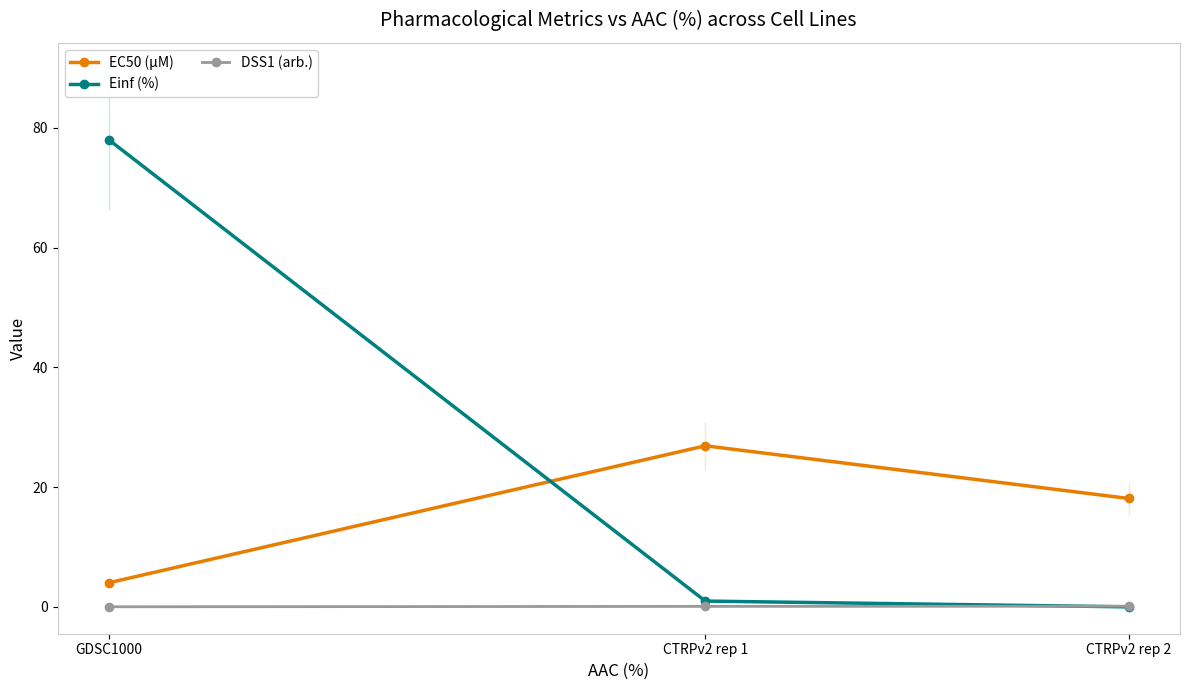

Reading left to right, extract all data points from this chart.

EC50 (µM): 4.0	26.9	18.1
Einf (%): 78.0	1.0	0.0
DSS1 (arb.): 0.0	0.1	0.1